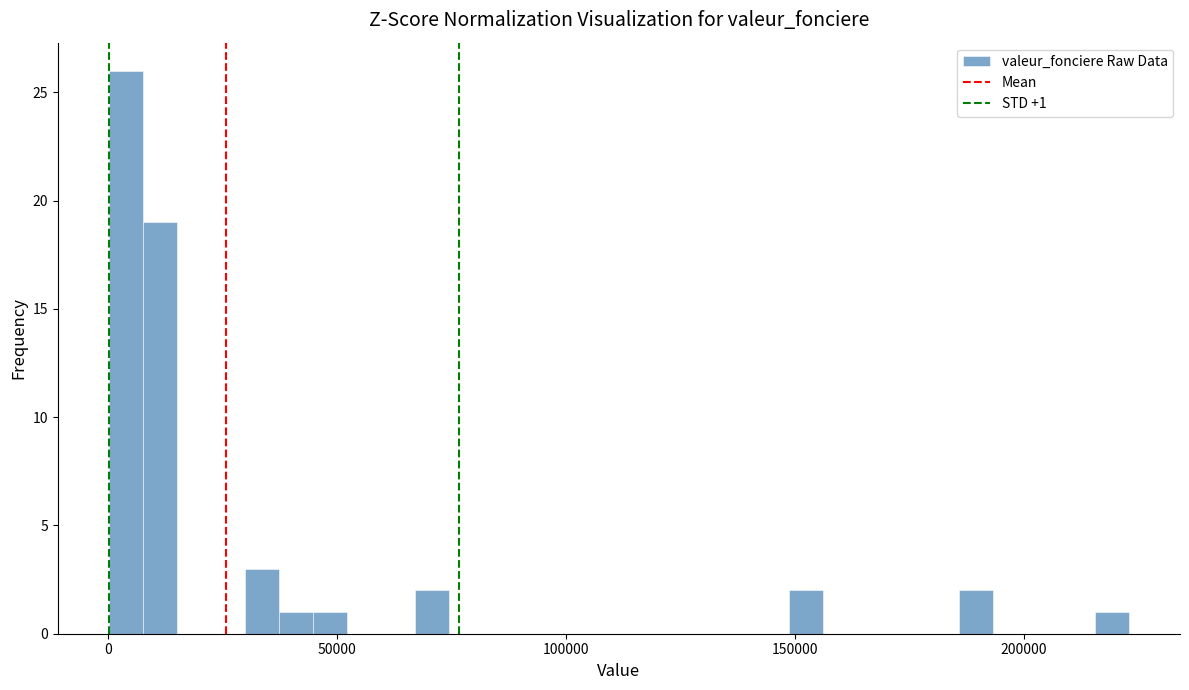

Read against the x-axis, roughly where is the centre of the tallest bar?

5000